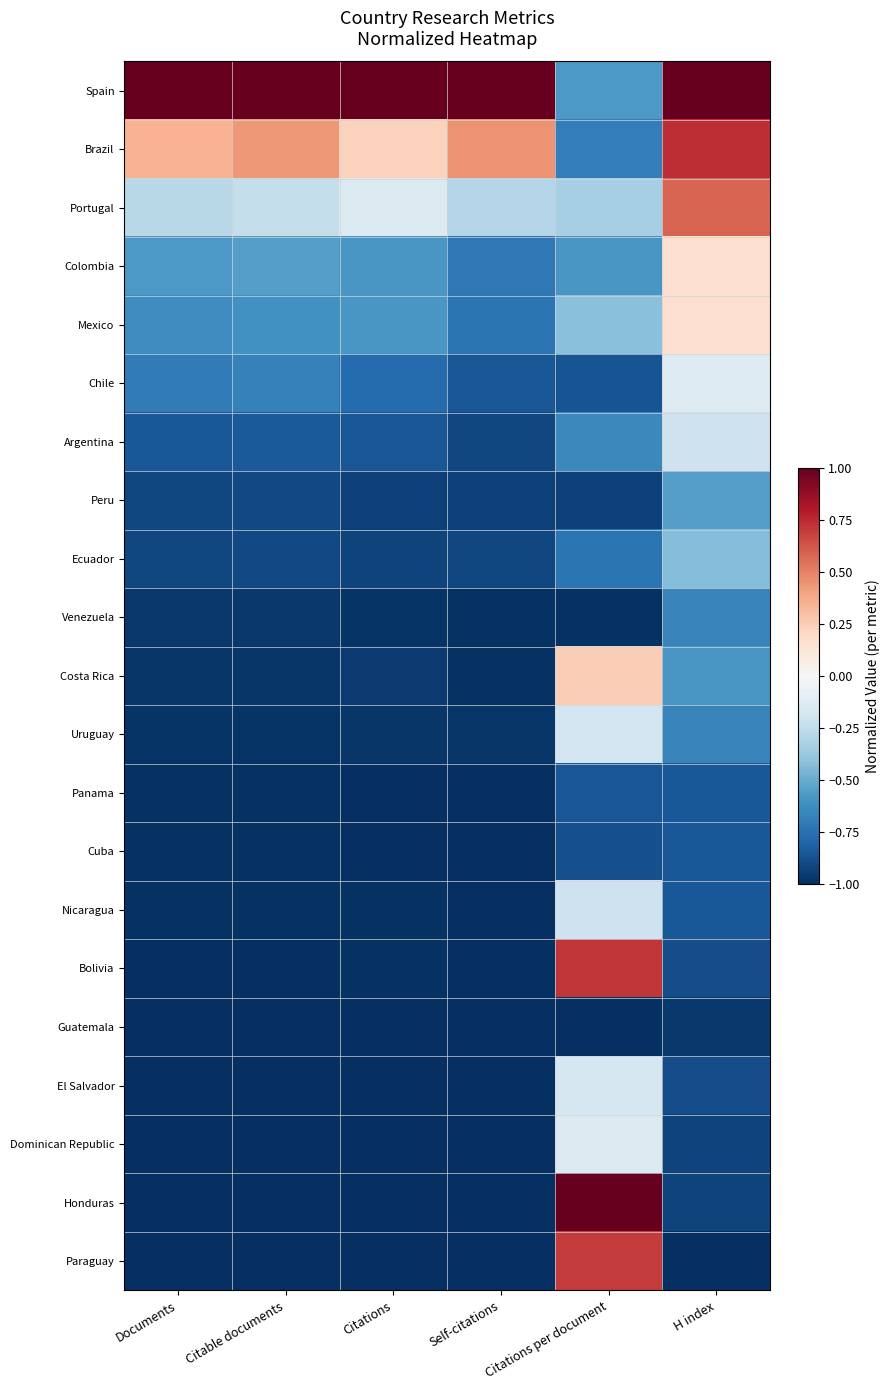

Reading left to right, extract all data points from this chart.

Spain: Documents=1.0	Citable documents=1.0	Citations=1.0	Self-citations=1.0	Citations per document=-0.6	H index=1.0
Brazil: Documents=0.3	Citable documents=0.4	Citations=0.2	Self-citations=0.4	Citations per document=-0.7	H index=0.7
Portugal: Documents=-0.3	Citable documents=-0.2	Citations=-0.1	Self-citations=-0.3	Citations per document=-0.3	H index=0.6
Colombia: Documents=-0.6	Citable documents=-0.6	Citations=-0.6	Self-citations=-0.7	Citations per document=-0.6	H index=0.2
Mexico: Documents=-0.6	Citable documents=-0.6	Citations=-0.6	Self-citations=-0.7	Citations per document=-0.4	H index=0.2
Chile: Documents=-0.7	Citable documents=-0.7	Citations=-0.8	Self-citations=-0.9	Citations per document=-0.9	H index=-0.1
Argentina: Documents=-0.8	Citable documents=-0.8	Citations=-0.9	Self-citations=-0.9	Citations per document=-0.6	H index=-0.2
Peru: Documents=-0.9	Citable documents=-0.9	Citations=-0.9	Self-citations=-0.9	Citations per document=-0.9	H index=-0.5
Ecuador: Documents=-0.9	Citable documents=-0.9	Citations=-0.9	Self-citations=-0.9	Citations per document=-0.7	H index=-0.4
Venezuela: Documents=-1.0	Citable documents=-1.0	Citations=-1.0	Self-citations=-1.0	Citations per document=-1.0	H index=-0.7
Costa Rica: Documents=-1.0	Citable documents=-1.0	Citations=-1.0	Self-citations=-1.0	Citations per document=0.2	H index=-0.6
Uruguay: Documents=-1.0	Citable documents=-1.0	Citations=-1.0	Self-citations=-1.0	Citations per document=-0.2	H index=-0.7
Panama: Documents=-1.0	Citable documents=-1.0	Citations=-1.0	Self-citations=-1.0	Citations per document=-0.9	H index=-0.8
Cuba: Documents=-1.0	Citable documents=-1.0	Citations=-1.0	Self-citations=-1.0	Citations per document=-0.9	H index=-0.8
Nicaragua: Documents=-1.0	Citable documents=-1.0	Citations=-1.0	Self-citations=-1.0	Citations per document=-0.2	H index=-0.8
Bolivia: Documents=-1.0	Citable documents=-1.0	Citations=-1.0	Self-citations=-1.0	Citations per document=0.7	H index=-0.9
Guatemala: Documents=-1.0	Citable documents=-1.0	Citations=-1.0	Self-citations=-1.0	Citations per document=-1.0	H index=-1.0
El Salvador: Documents=-1.0	Citable documents=-1.0	Citations=-1.0	Self-citations=-1.0	Citations per document=-0.2	H index=-0.9
Dominican Republic: Documents=-1.0	Citable documents=-1.0	Citations=-1.0	Self-citations=-1.0	Citations per document=-0.1	H index=-0.9
Honduras: Documents=-1.0	Citable documents=-1.0	Citations=-1.0	Self-citations=-1.0	Citations per document=1.0	H index=-0.9
Paraguay: Documents=-1.0	Citable documents=-1.0	Citations=-1.0	Self-citations=-1.0	Citations per document=0.7	H index=-1.0